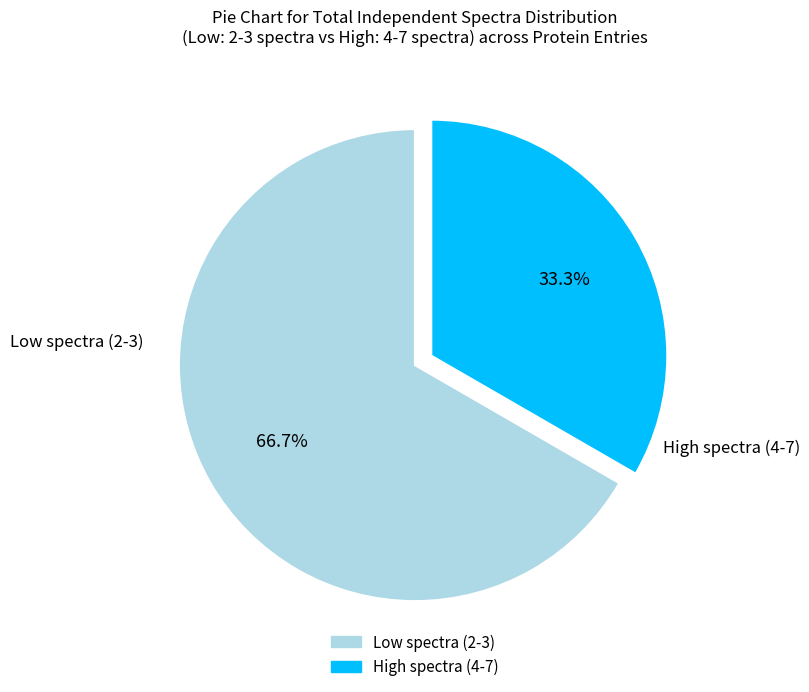

Is there any slice that represents more than half of the pie?

Yes